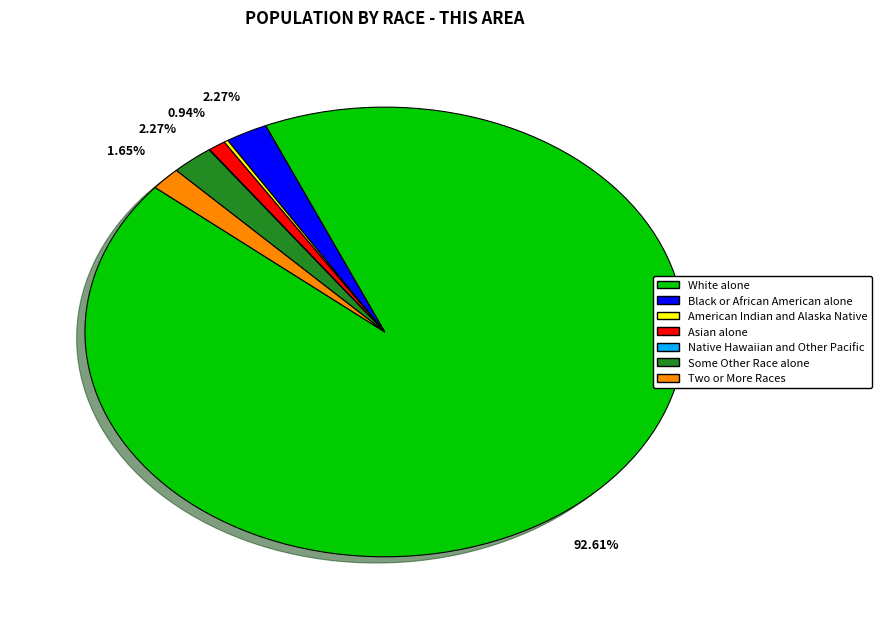

Which slice is the largest?

White alone